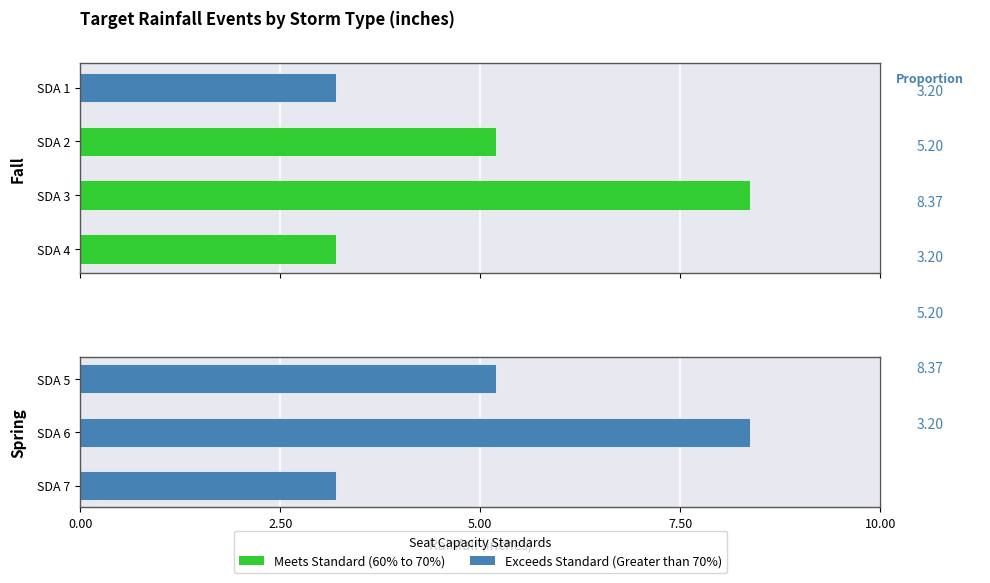

What is the maximum value shown in the chart?

8.4